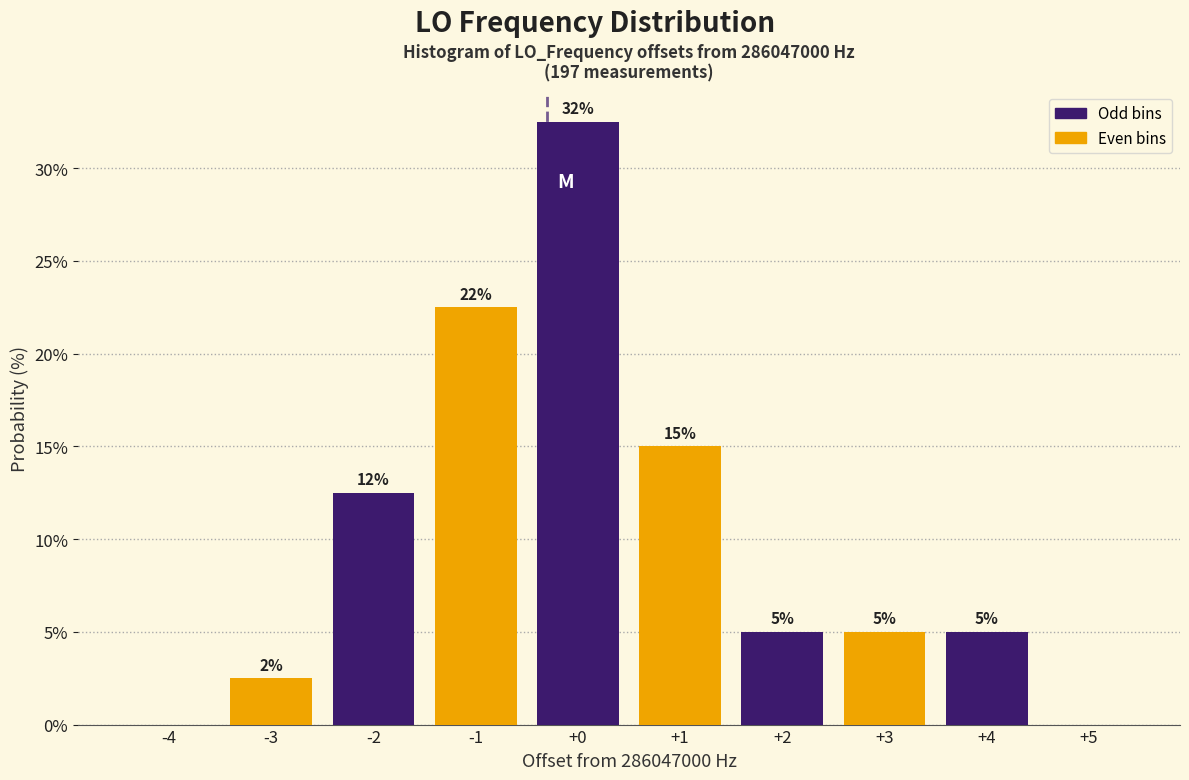

Which range on the x-axis has the tallest bar?

-0.5 to 0.5